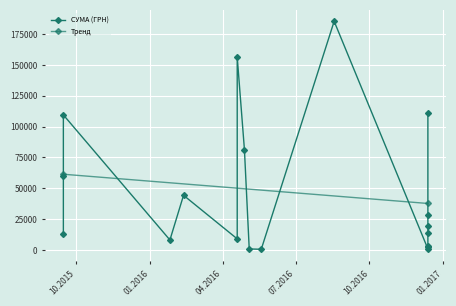

Is this an area chart (filled region under the line)?

No